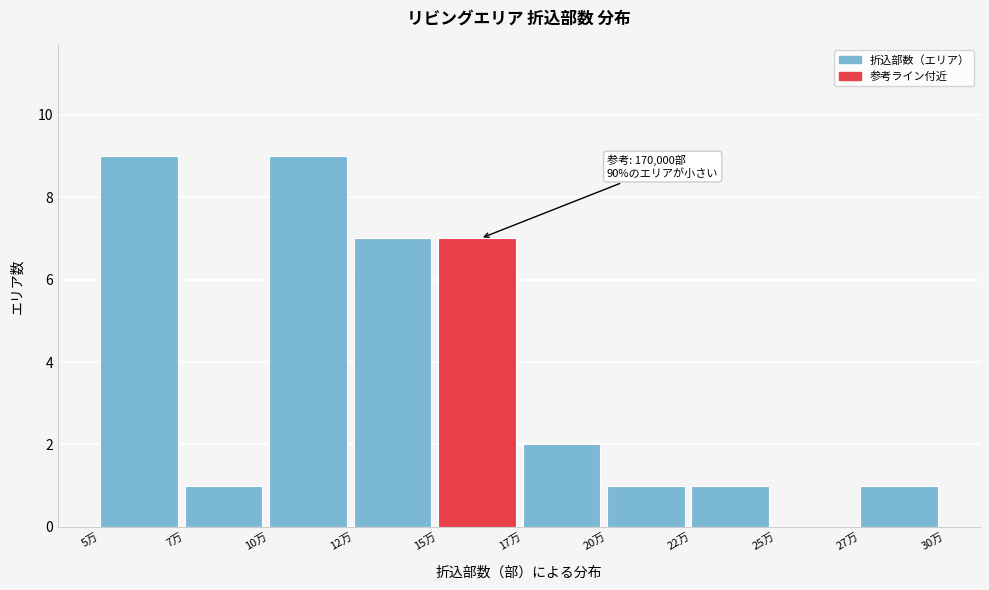

Reading right to left, transcribe all the data shown in this chart.

27万=1	25万=0	22万=1	20万=1	17万=2	15万=7	12万=7	10万=9	7万=1	5万=9